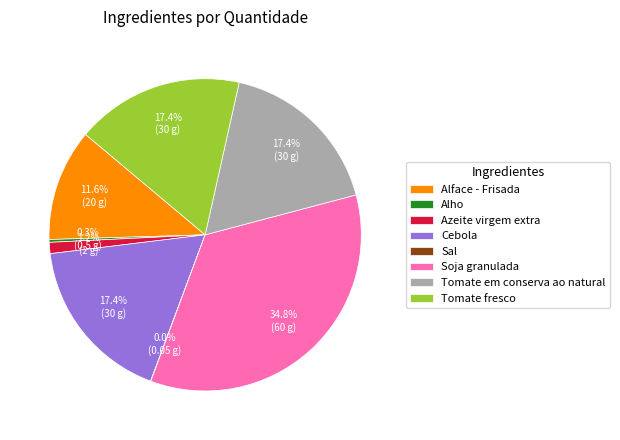

What is the largest slice in the pie chart?

Soja granulada